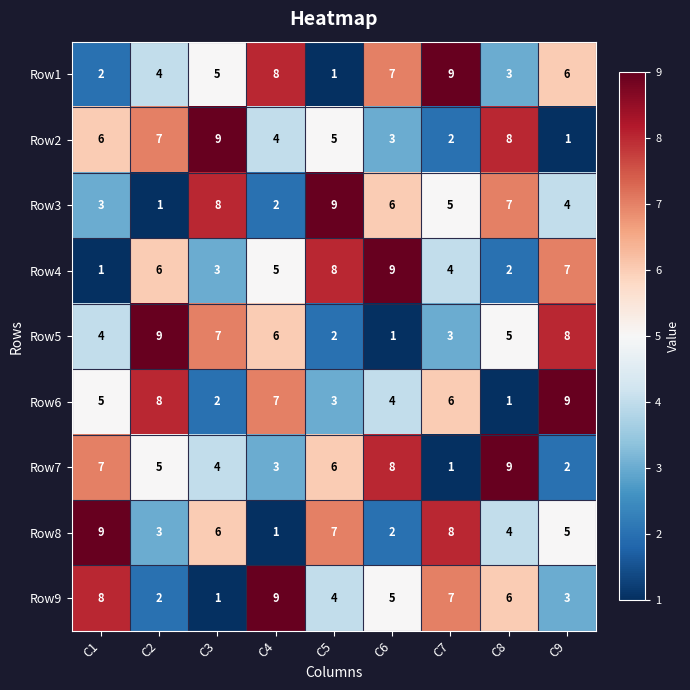

What is the total value across all series at C8?

45